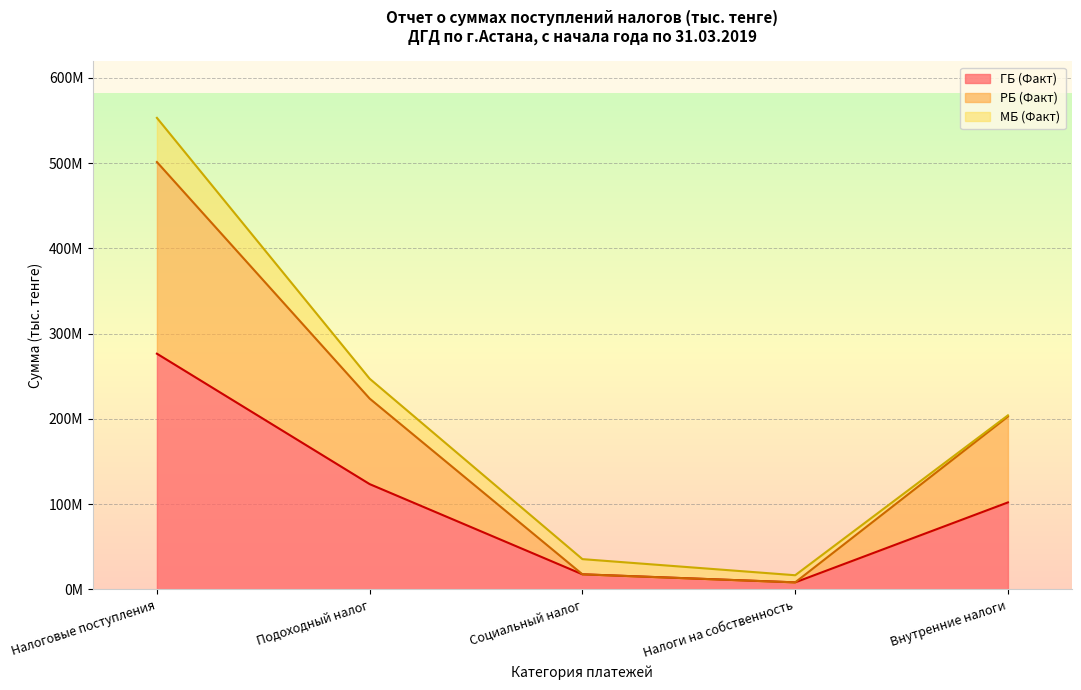

What are all the series names shown in the legend?

ГБ (Факт), РБ (Факт), МБ (Факт)